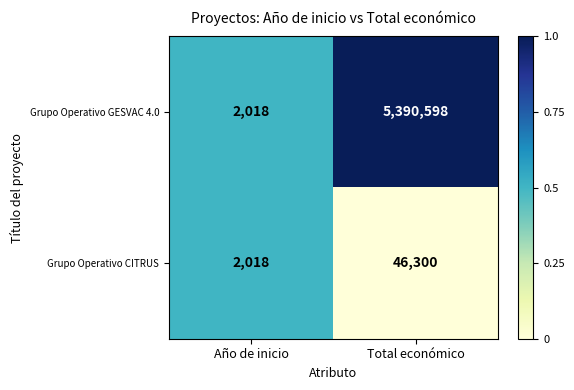

Reading right to left, extract all data points from this chart.

Grupo Operativo GESVAC 4.0: 5390598	2018
Grupo Operativo CITRUS: 46300	2018